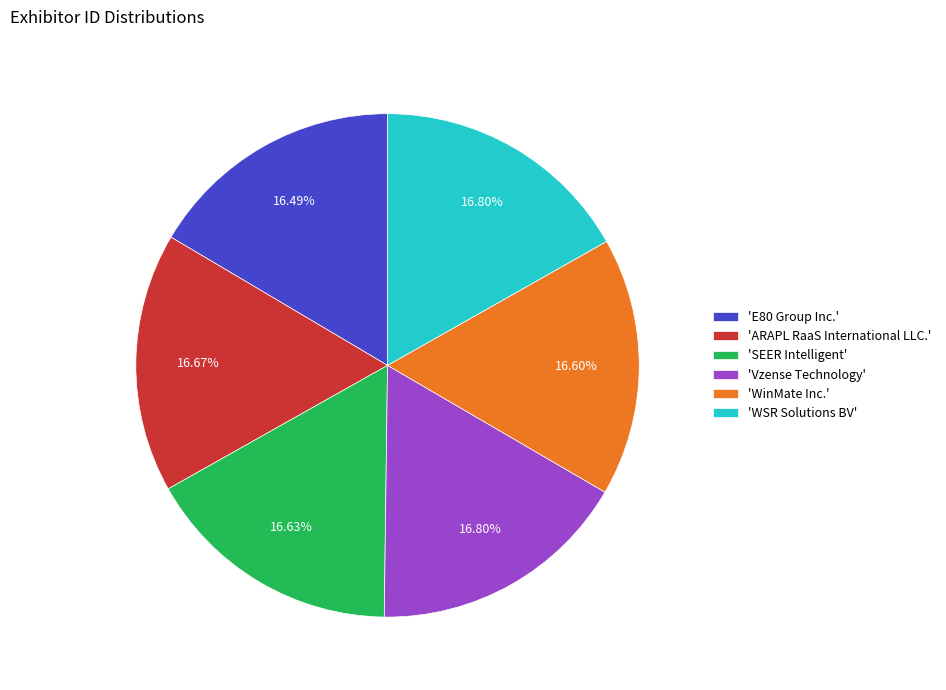

Count the number of slices in the pie.

6